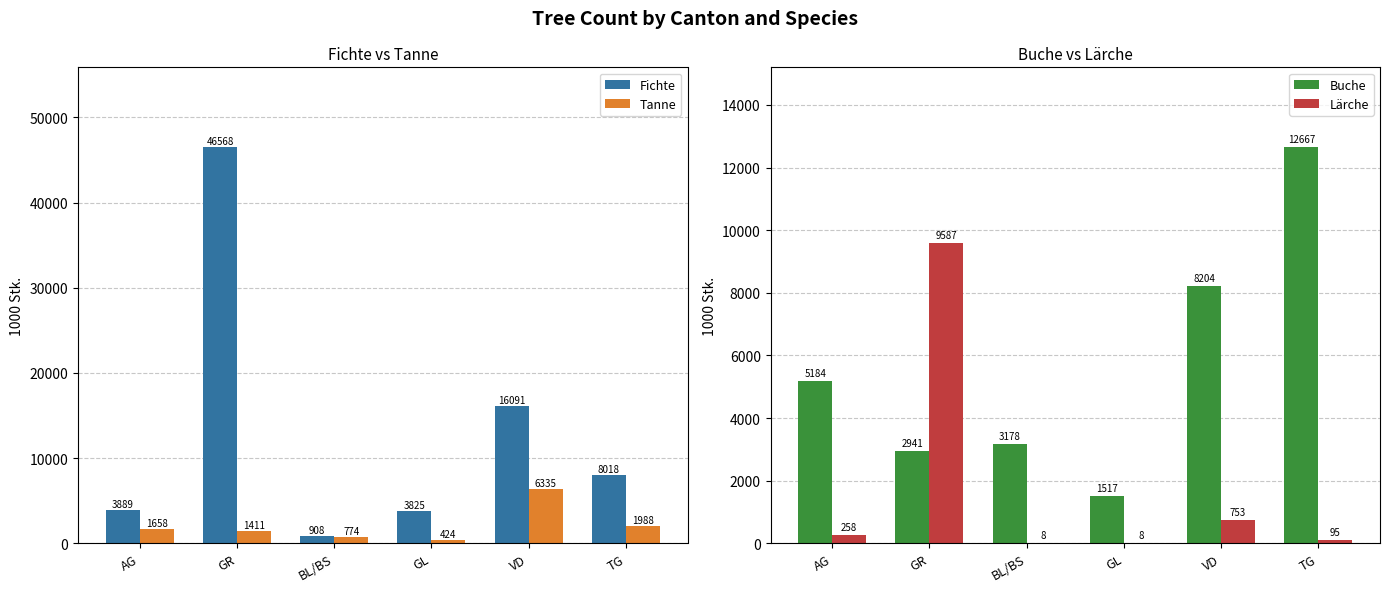

True or false: Lärche has a value of 16260 at GR.

False